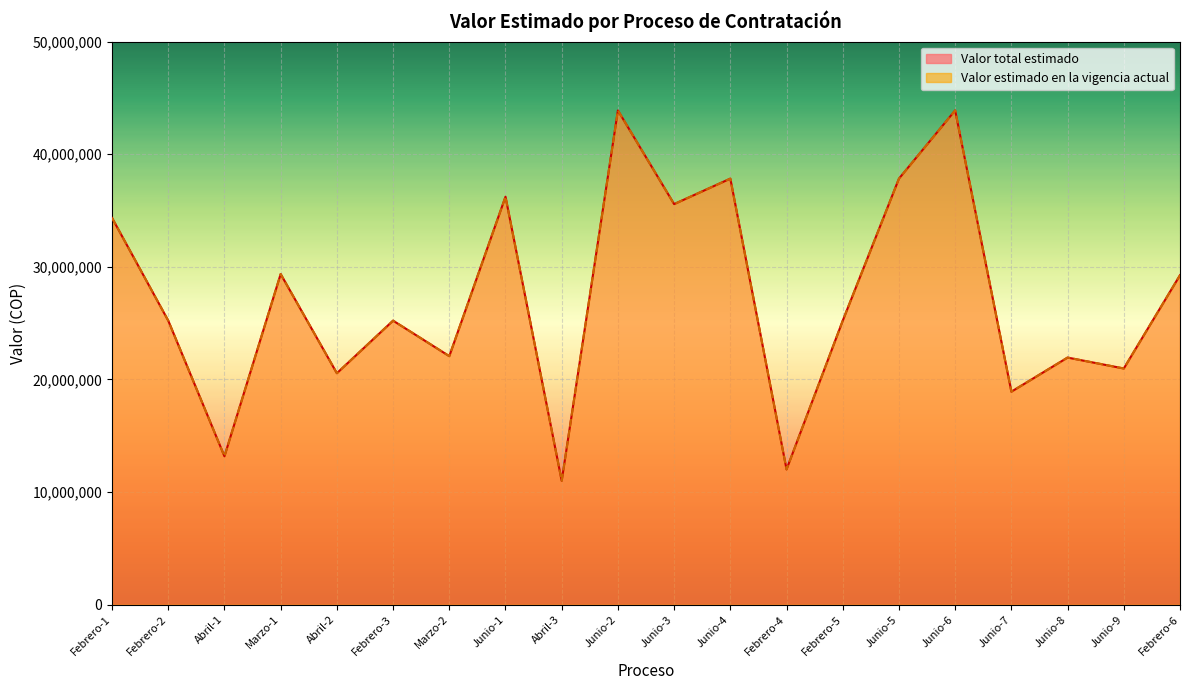

At how many categories does at least one series exceed 18029055?

17